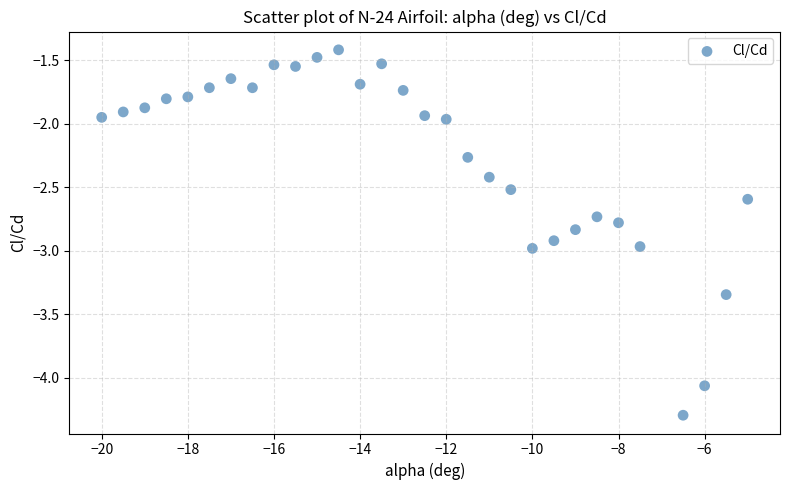

What is the range of Y values (max minus min)?

2.9